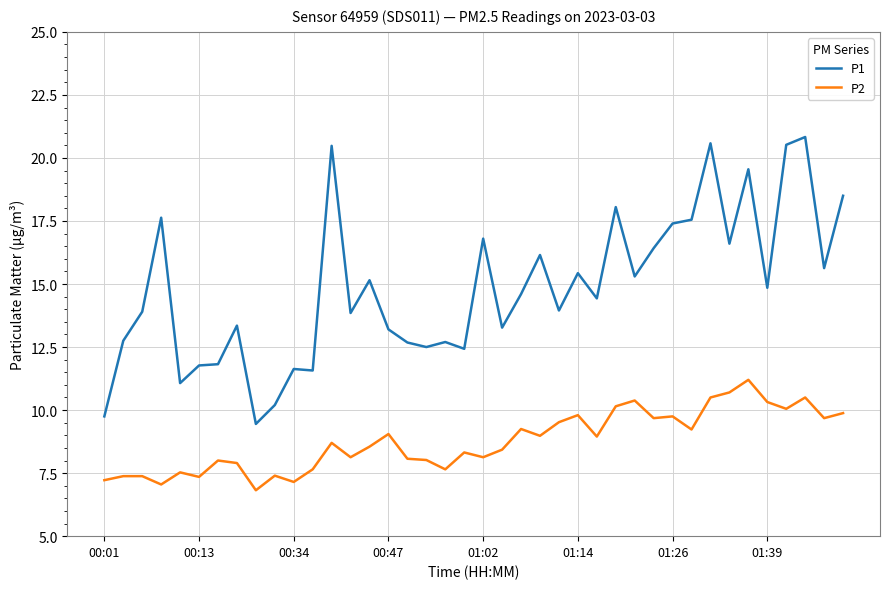

What is the maximum value shown in the chart?

20.8